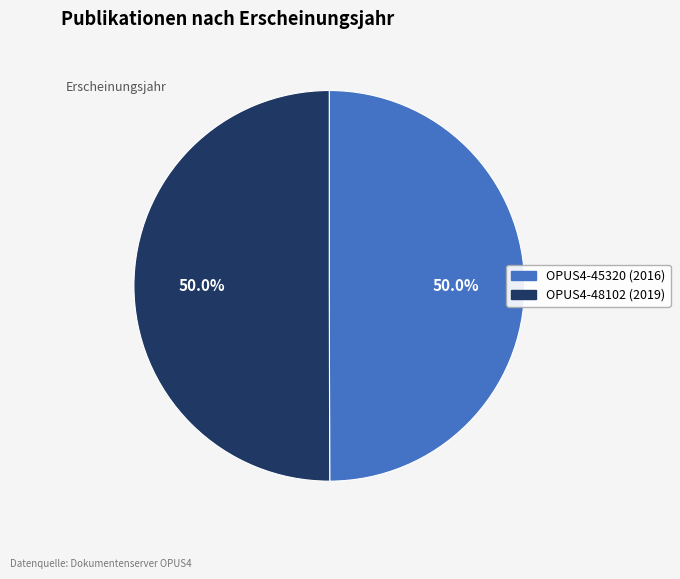

The OPUS4-45320 (2016) slice represents 50% of the pie. True or false?

True